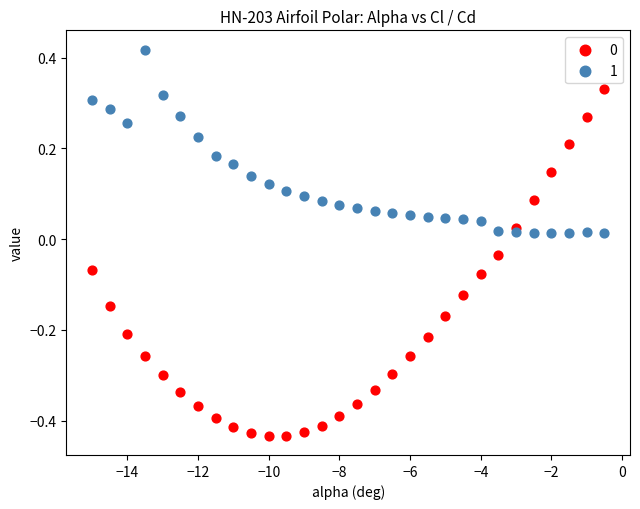

What is the X range (max minus min) for the scatter plot?

14.5